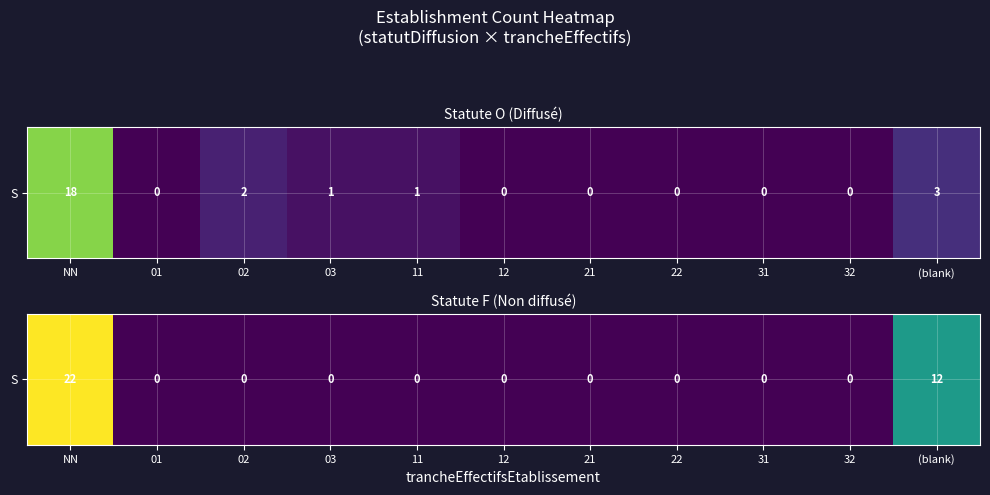

Rank the categories by value from highest to lowest.

NN, (blank), 01, 02, 03, 11, 12, 21, 22, 31, 32